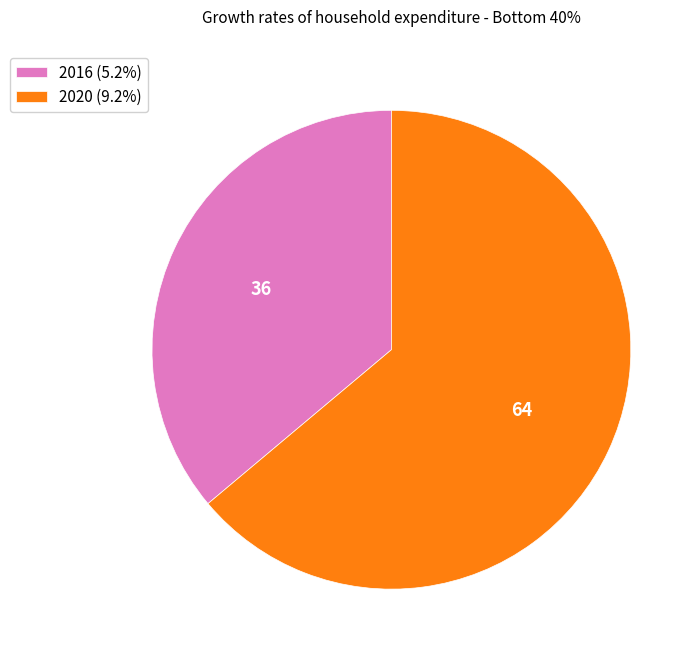

How many slices are in this pie chart?

2